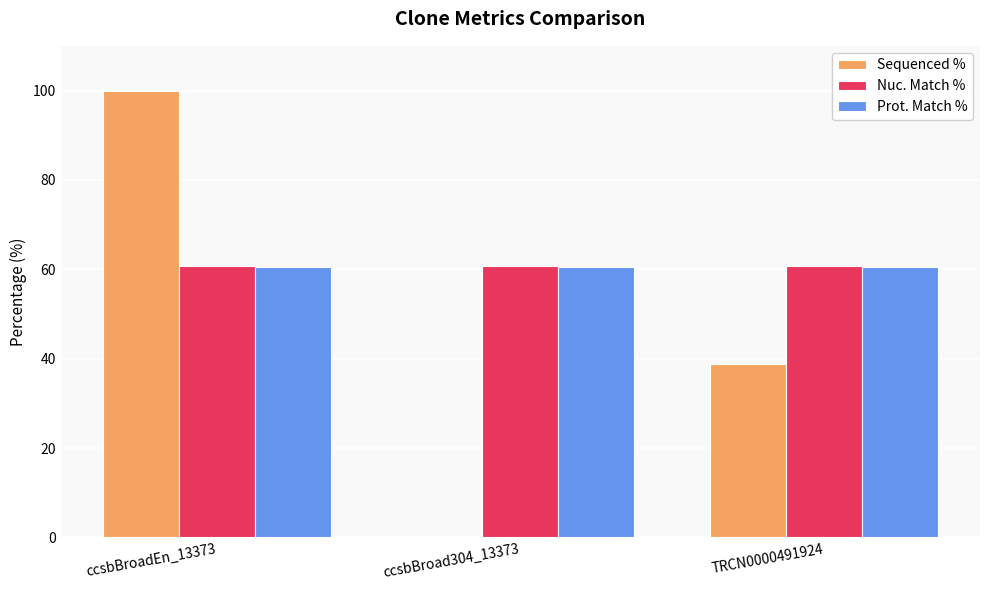

What is the sum of all Sequenced % values?

138.7